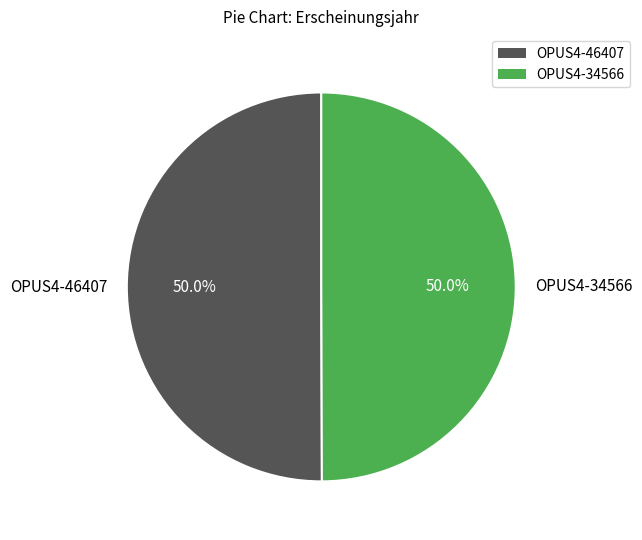

The OPUS4-46407 slice represents 63% of the pie. True or false?

False